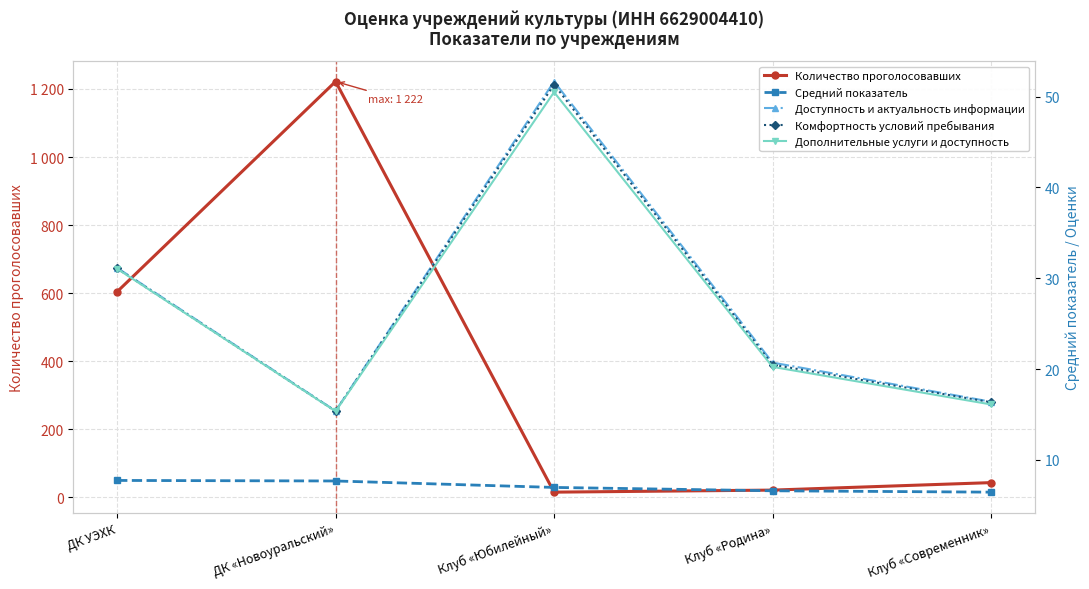

How many lines are shown in the chart?

5